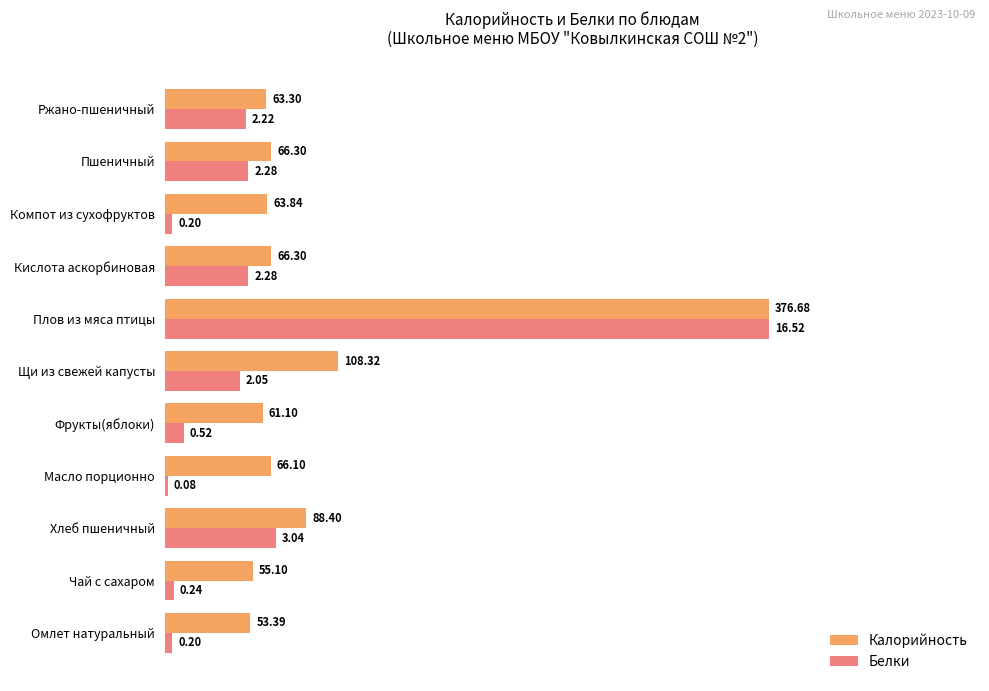

What are all the series names shown in the legend?

Калорийность, Белки